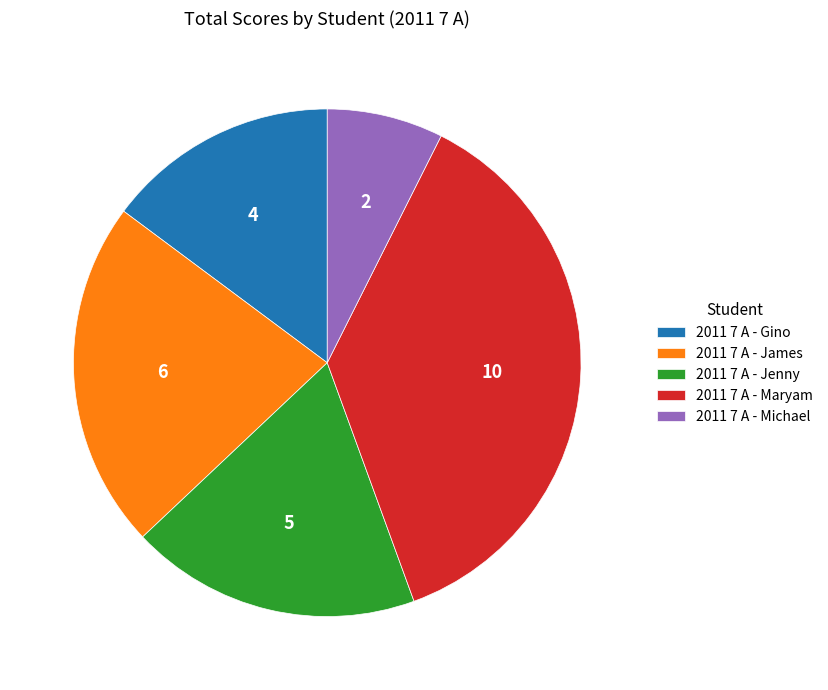

Does 2011 7 A - Michael represent more than half of the total?

No